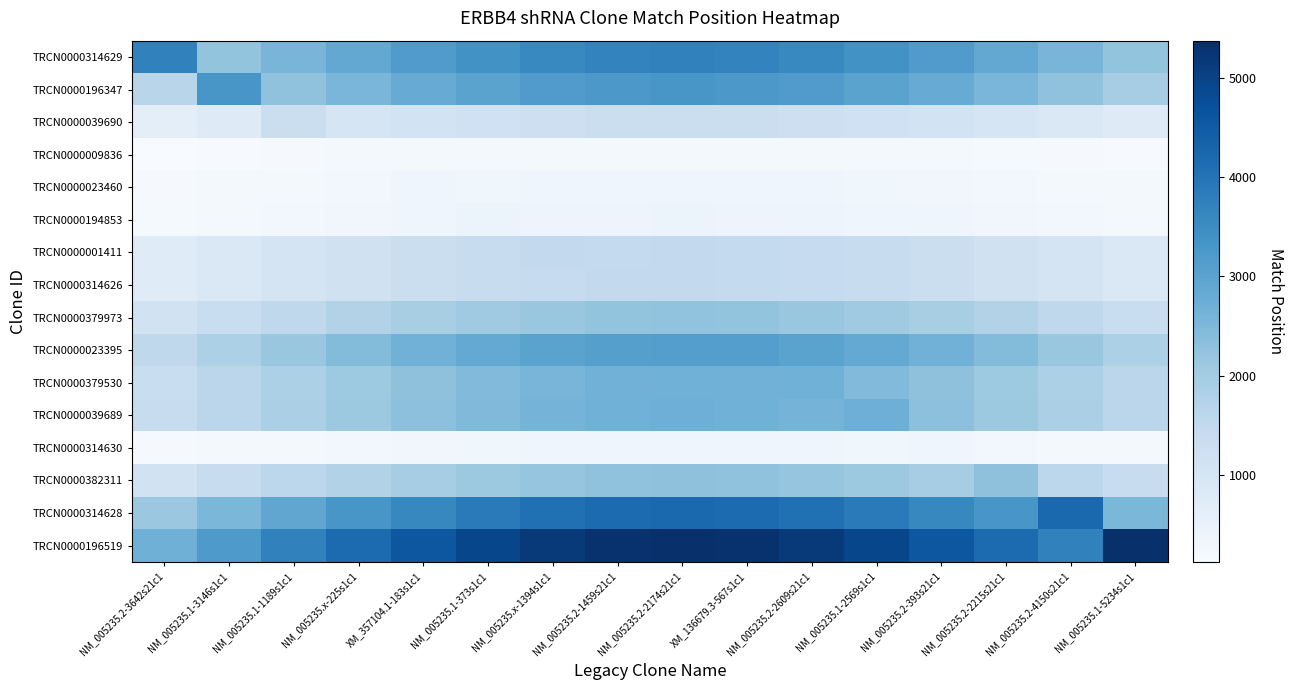

What is the minimum value shown in the chart?

122.0